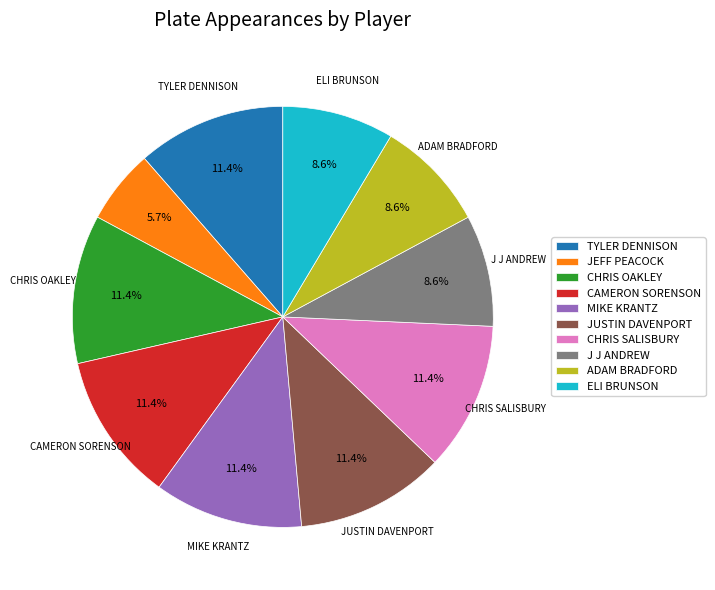

Which category has the smallest portion of the pie?

JEFF PEACOCK